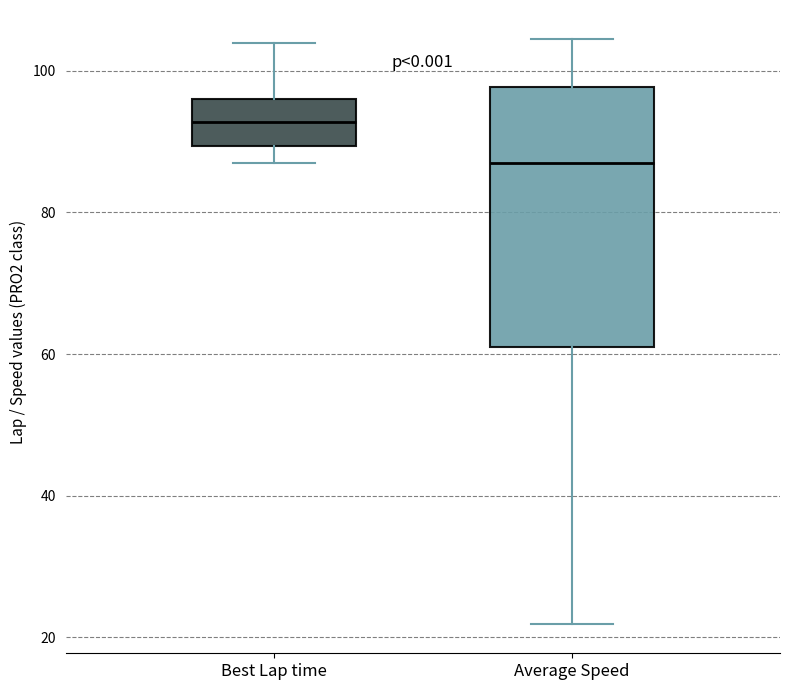

Which box has the highest median line?

Best Lap time